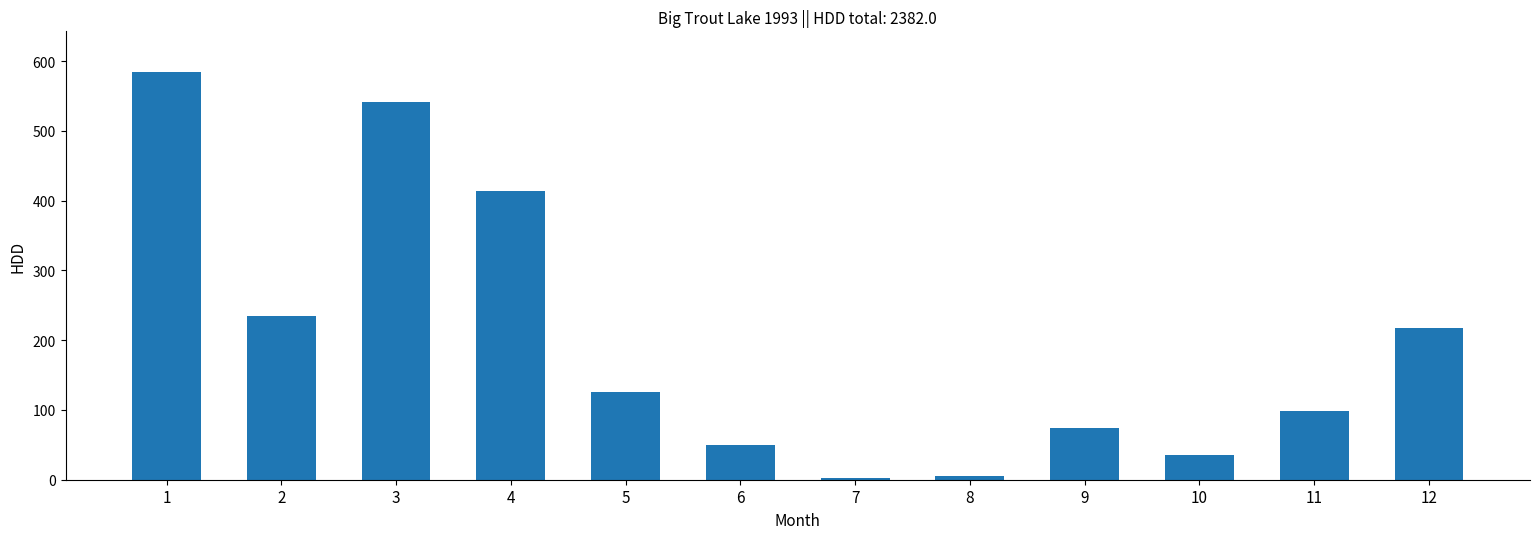

What is the greatest value displayed?

584.4